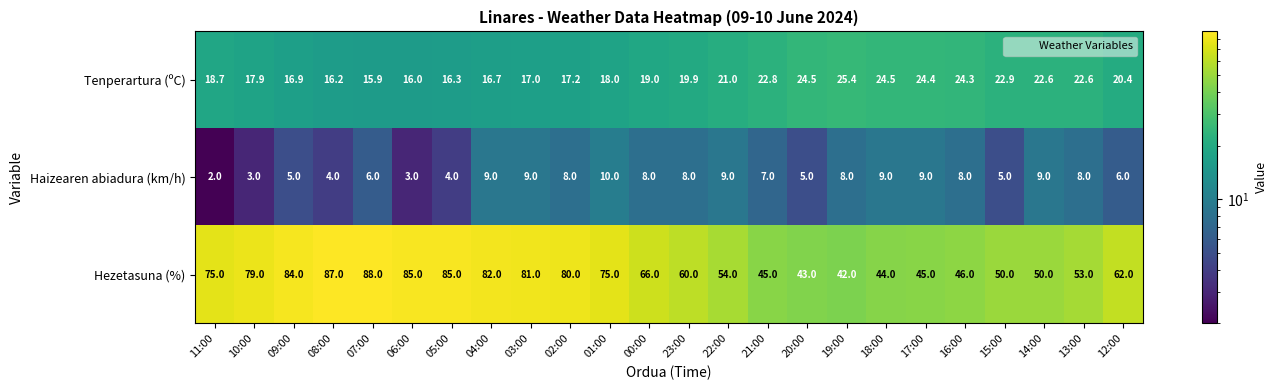

Which series changed the most between 20:00 and 19:00?

Haizearen abiadura (km/h)